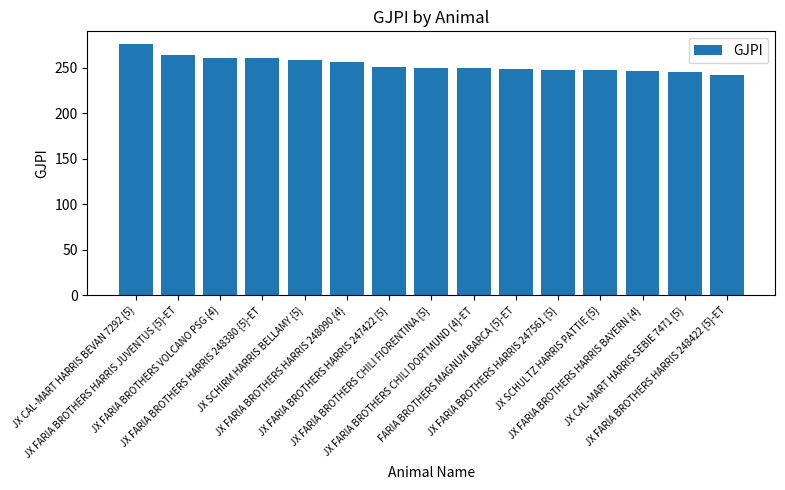

What is the sum of all values?

3800